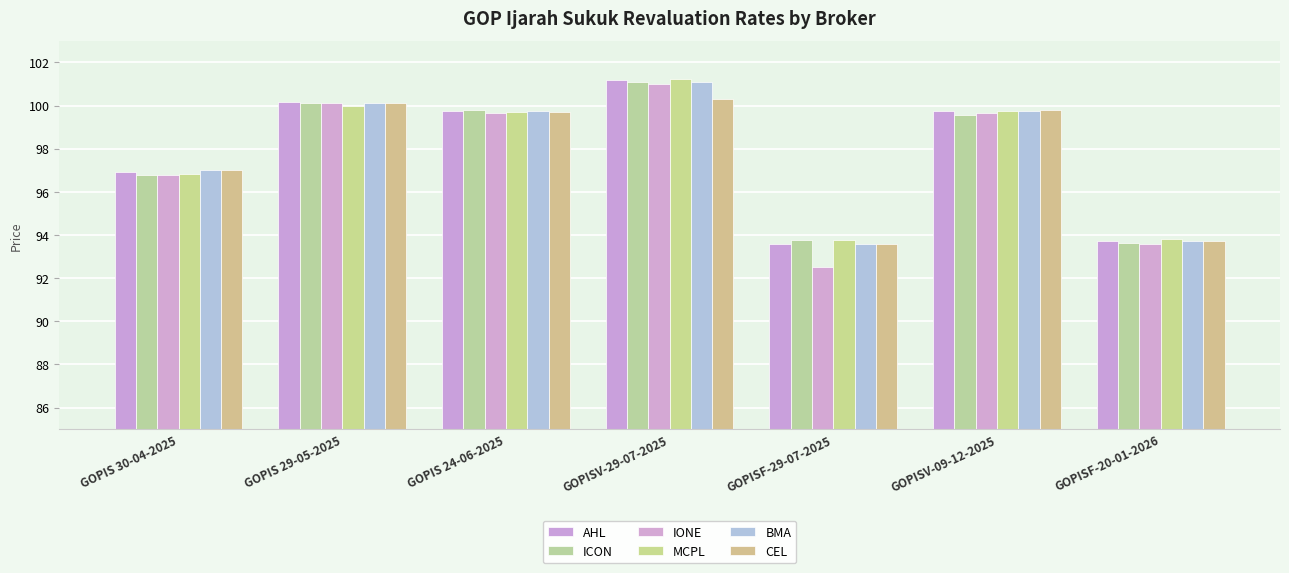

Which series changed the most between GOPIS 30-04-2025 and GOPISF-29-07-2025?

IONE